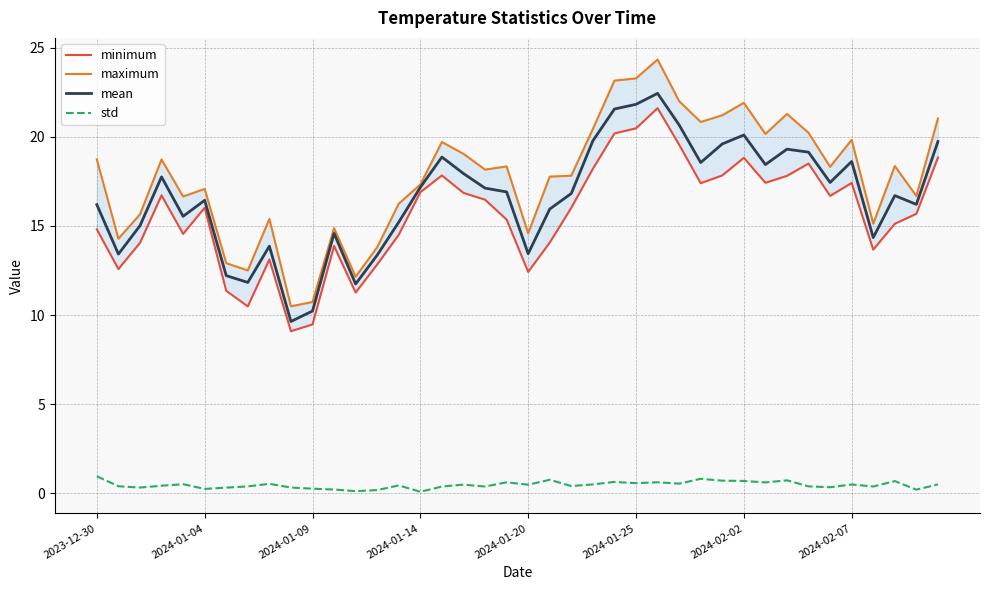

How many interior local peaks does the minimum series have?

9